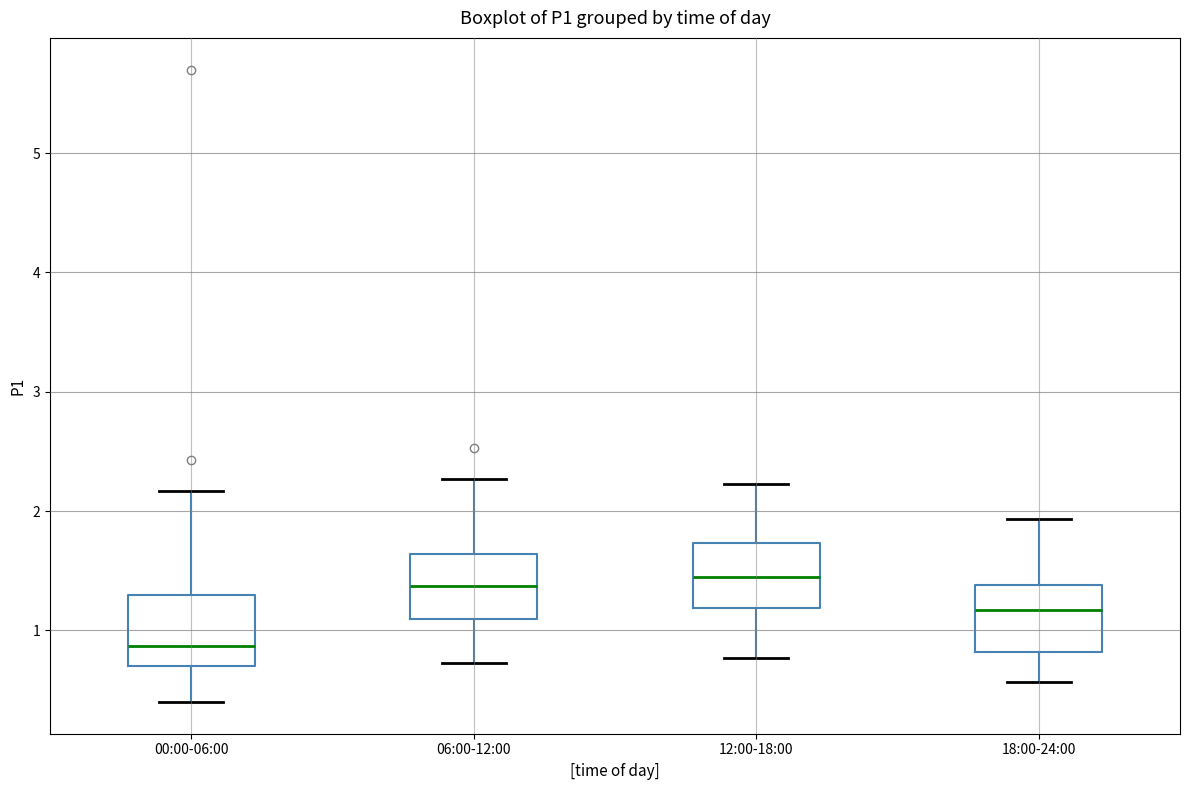

Reading left to right, read every box against the y-axis: the position of its median line, the range the box covers, and the ends of its whiskers. The values are not printed on the chart, so give them approximately, as read against the axis.

00:00-06:00: median 0.9, box 0.7 to 1.3, whiskers 0.4 to 2.2
06:00-12:00: median 1.4, box 1.1 to 1.6, whiskers 0.7 to 2.3
12:00-18:00: median 1.5, box 1.2 to 1.7, whiskers 0.8 to 2.2
18:00-24:00: median 1.2, box 0.8 to 1.4, whiskers 0.6 to 1.9